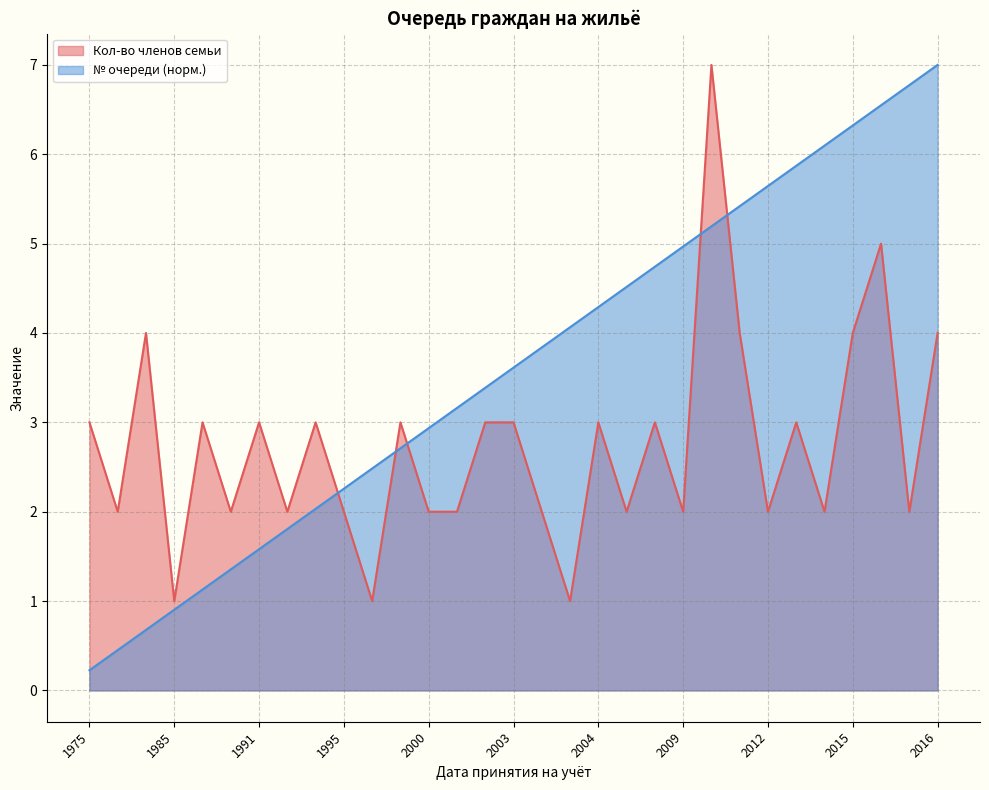

Which category has the lowest value in the № очереди (норм.) series?

1975